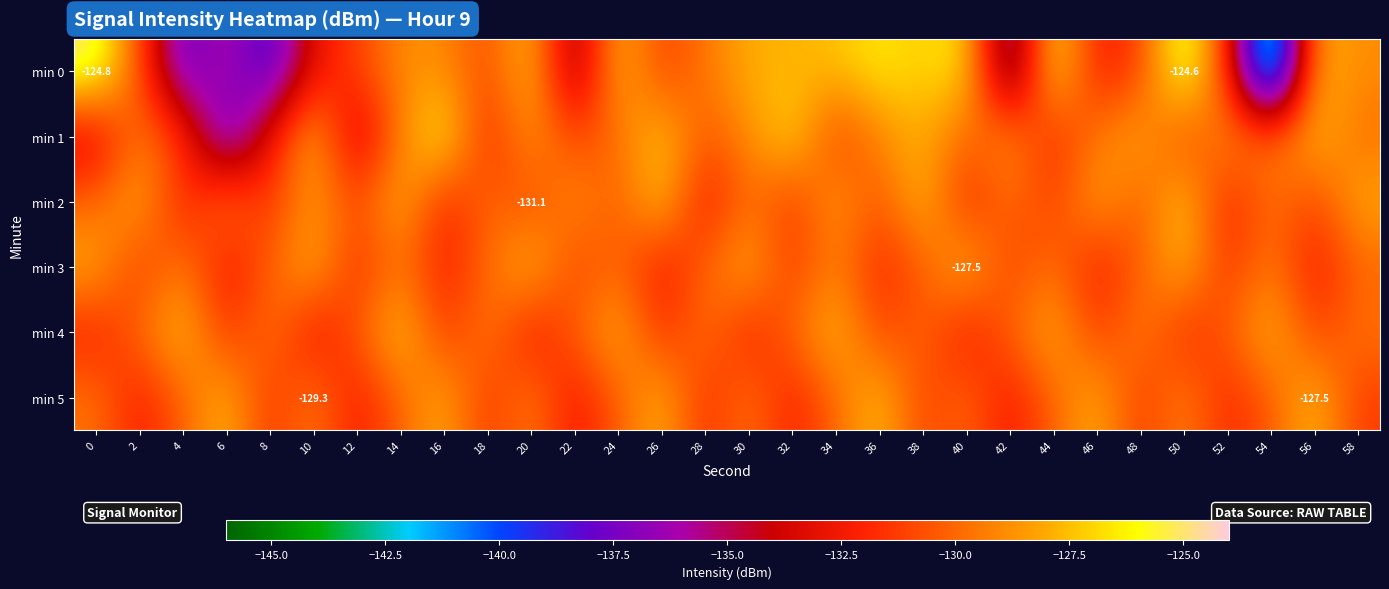

The value of min 2 at 0 is -42.1. True or false?

False